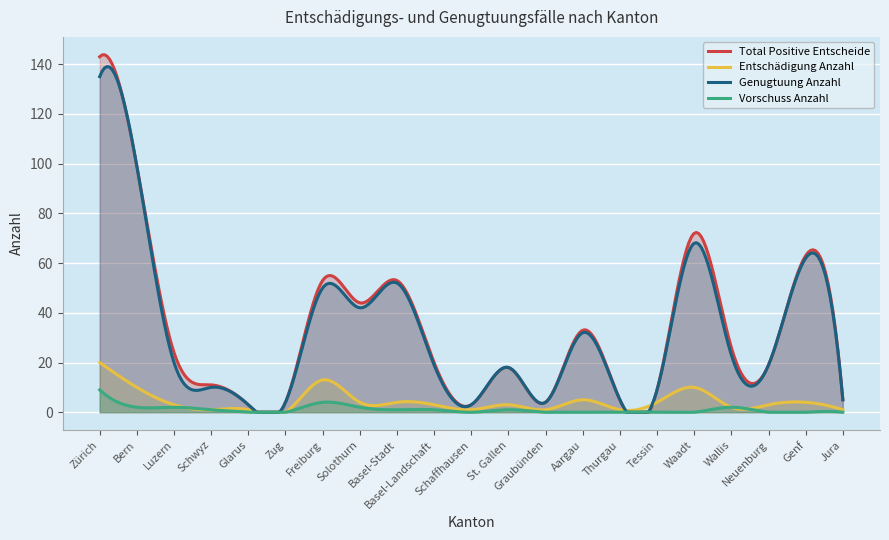

Does the chart display data point markers on the line(s)?

No